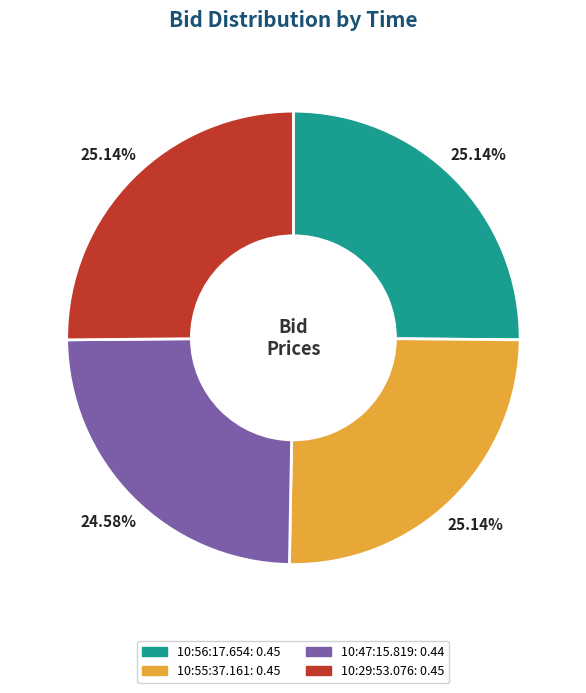

What percentage is the 10:47:15.819 slice, to the nearest percent?

25%